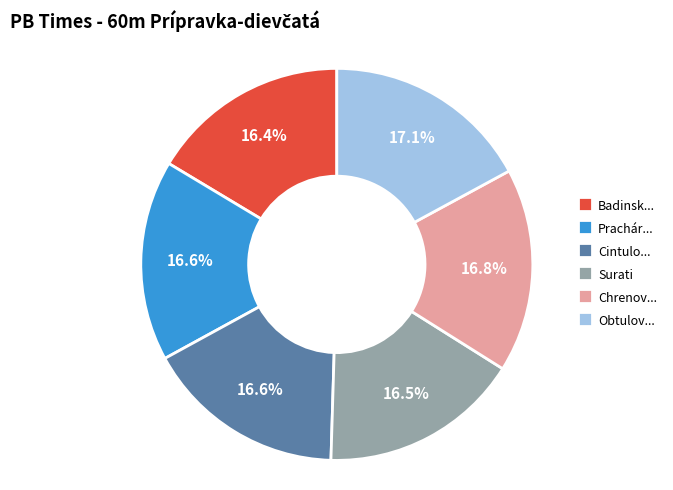

Is the sum of Prachár... and Surati greater than half?

No